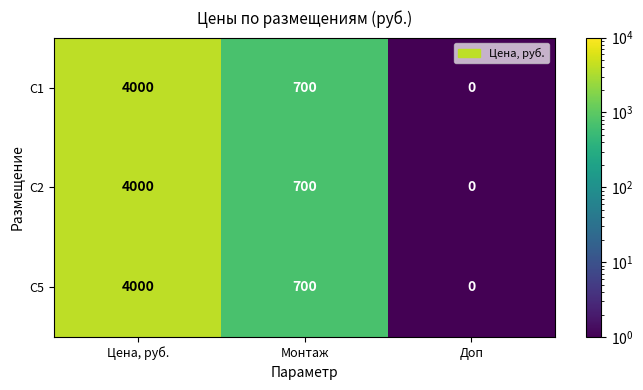

What is the difference between the maximum and minimum values in the С2 series?

4000